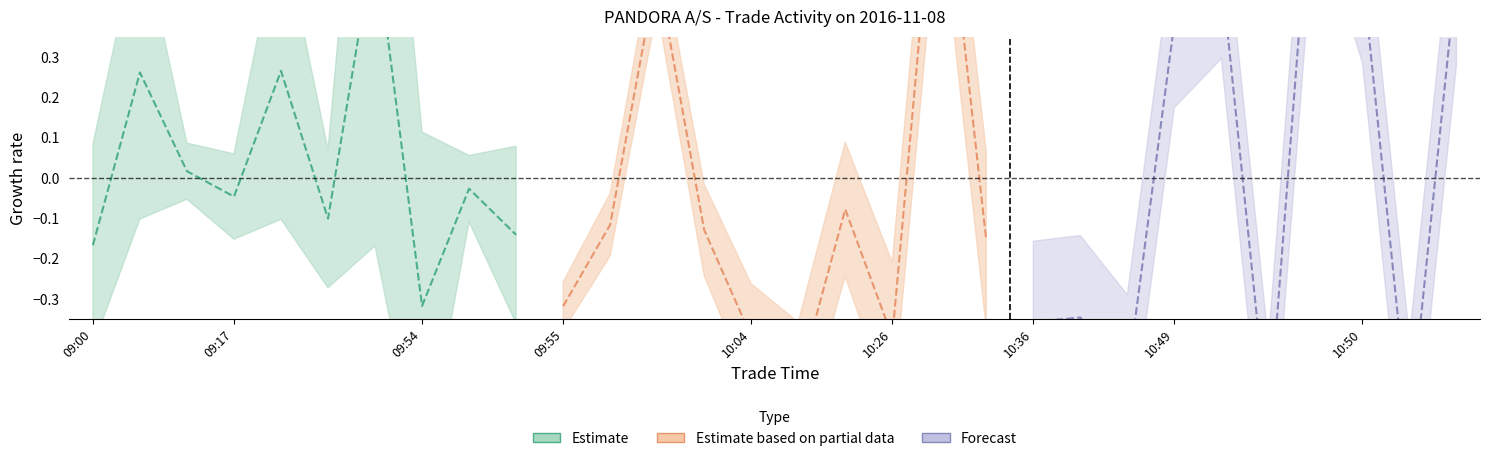

Does the chart display data point markers on the line(s)?

No